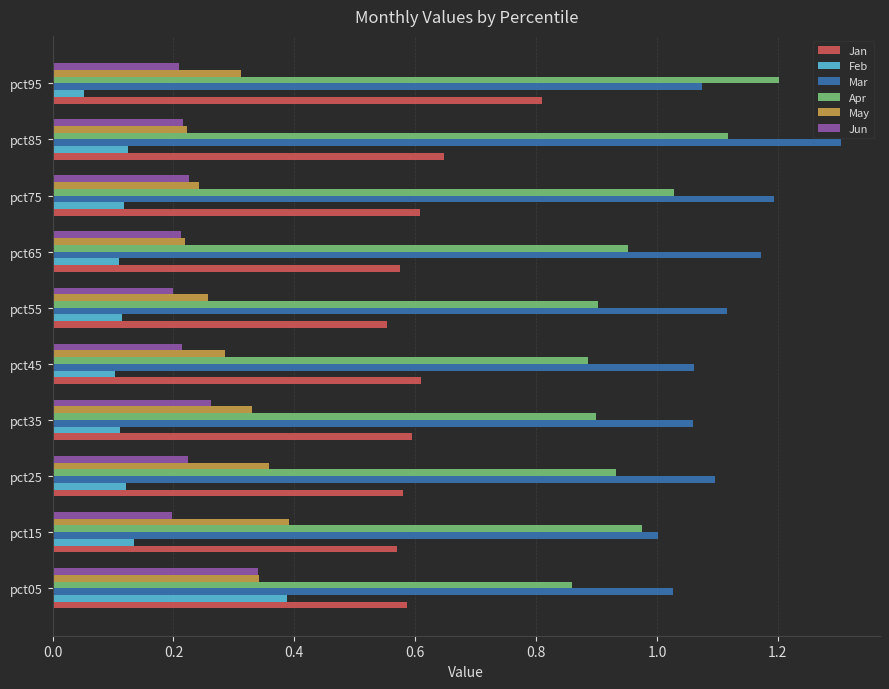

Which category has the highest value in the May series?

pct15